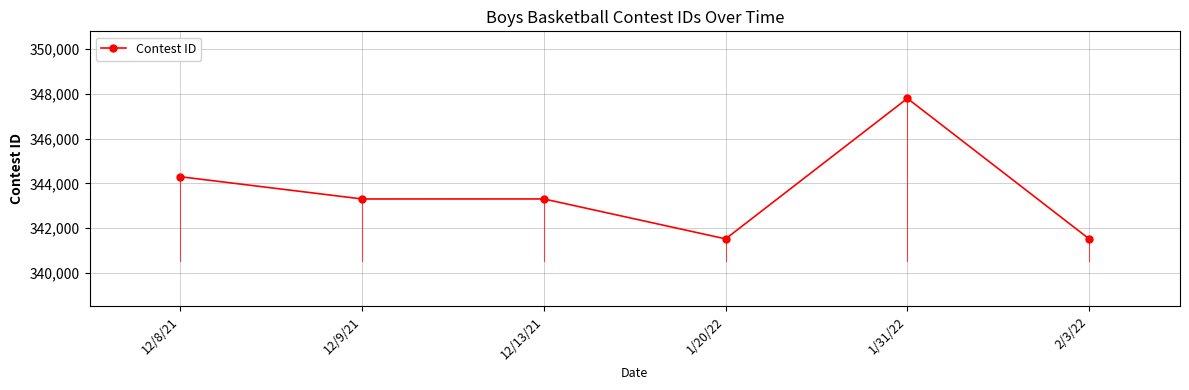

What is the average value?

343624